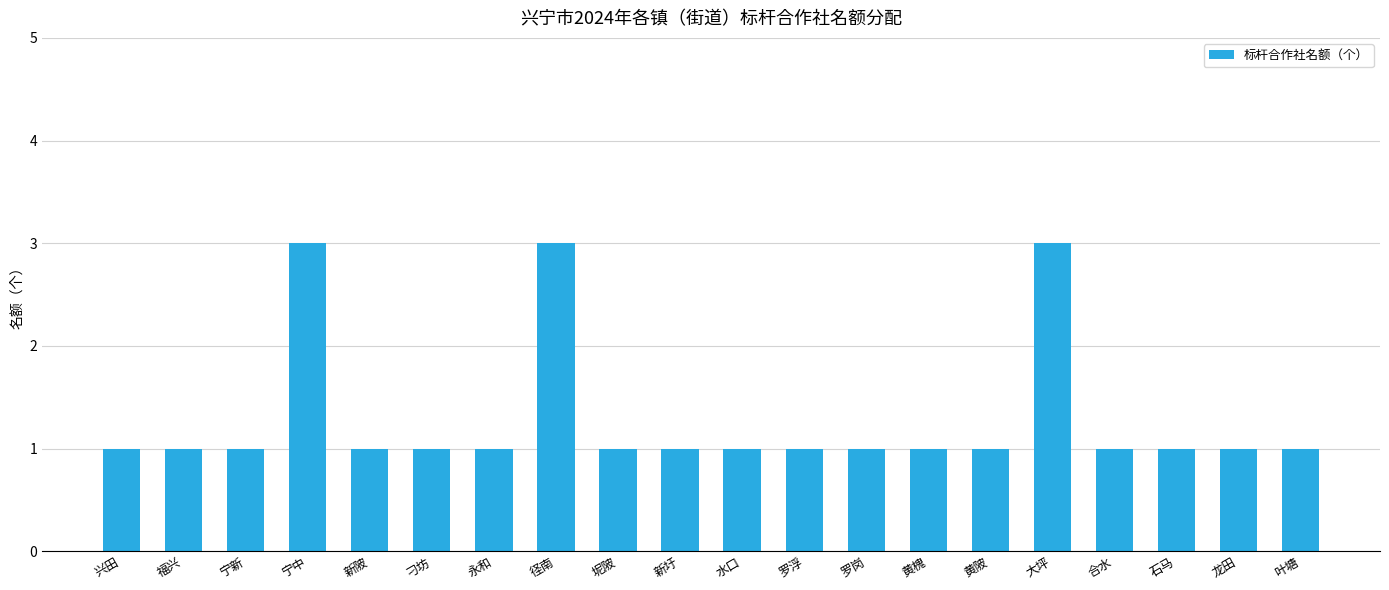

What is the sum of all values?

26